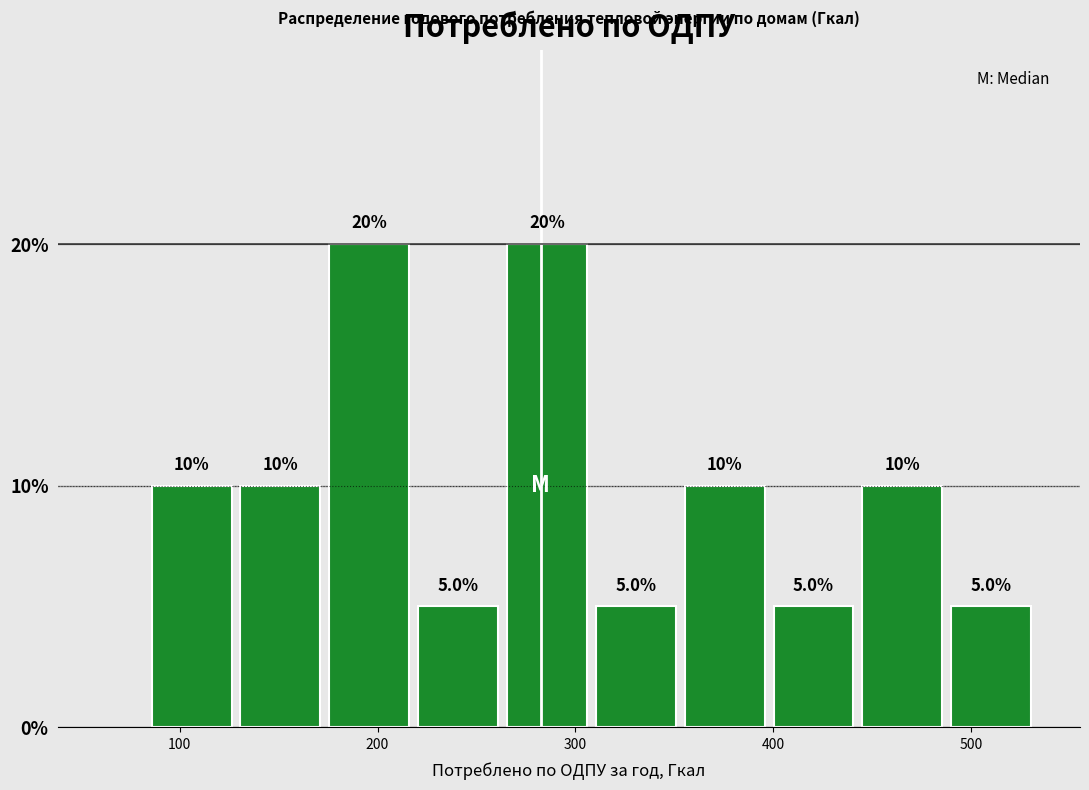

Reading left to right, transcribe this chart: for each bar, give the range it covers on the x-axis and its height. The bar edges are not printed on the chart, so give them approximately, as read against the axis.

80 to 130: 10.0
130 to 170: 10.0
170 to 220: 20.0
220 to 260: 5.0
260 to 310: 20.0
310 to 350: 5.0
350 to 400: 10.0
400 to 440: 5.0
440 to 490: 10.0
490 to 530: 5.0